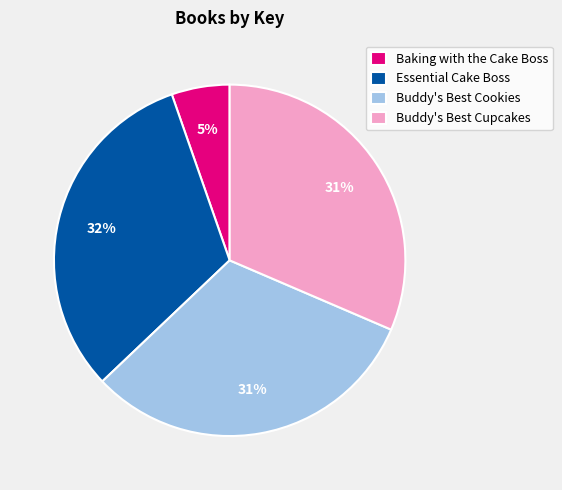

What is the ratio of the value at Buddy's Best Cookies to the value at Essential Cake Boss?

1.0